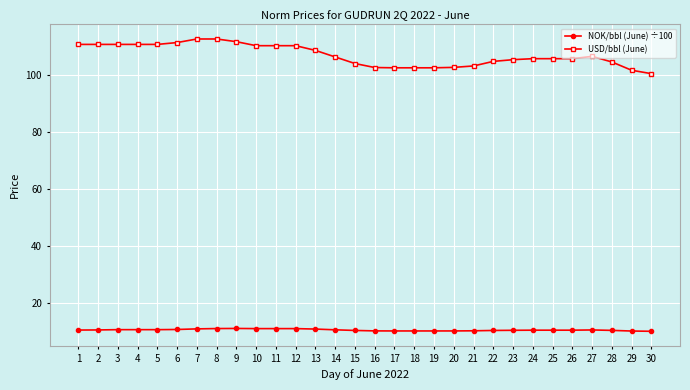

What is the minimum value shown in the chart?

10.0